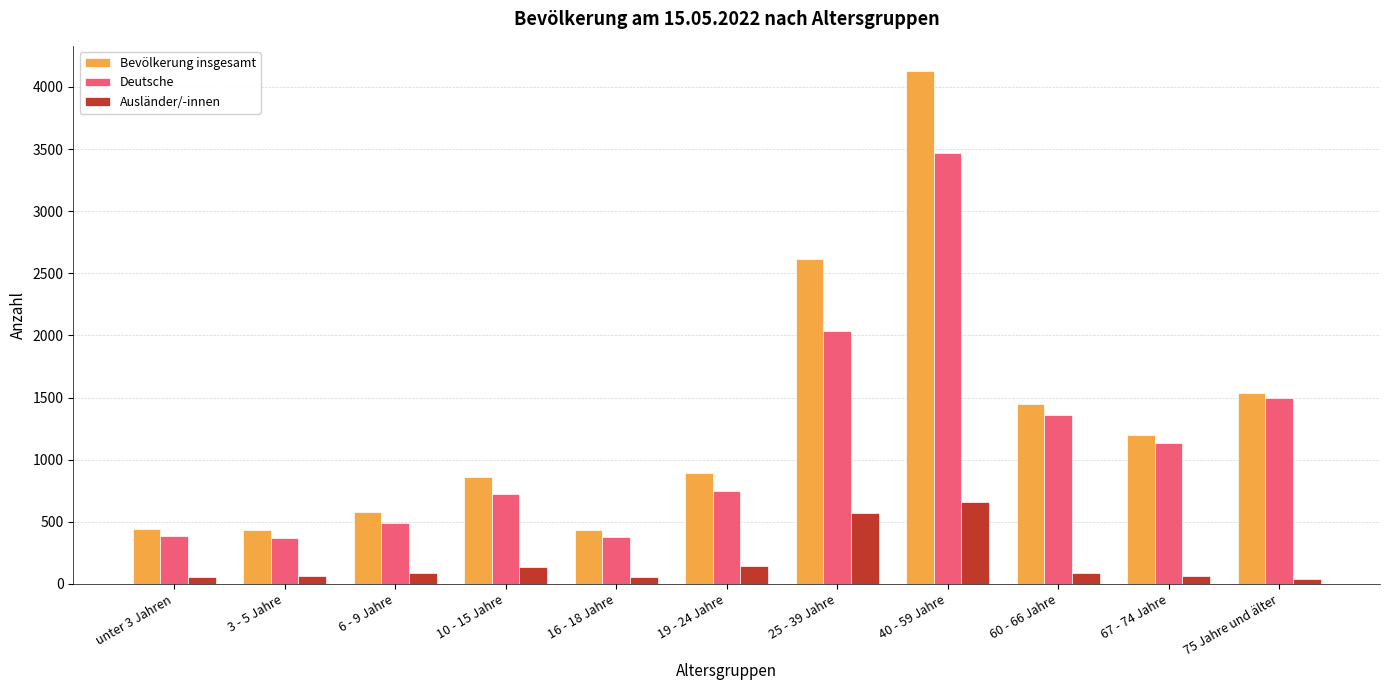

What is the value of the Ausländer/-innen bar at the 1st from the left?

54